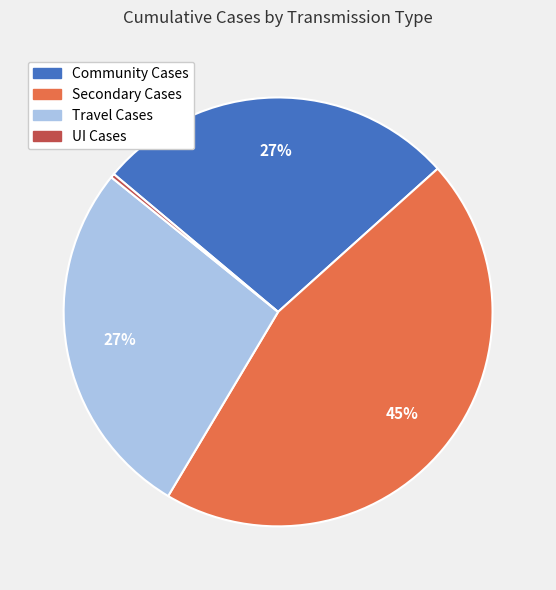

Approximately how many times larger is the value at Secondary Cases compared to Travel Cases?

1.7